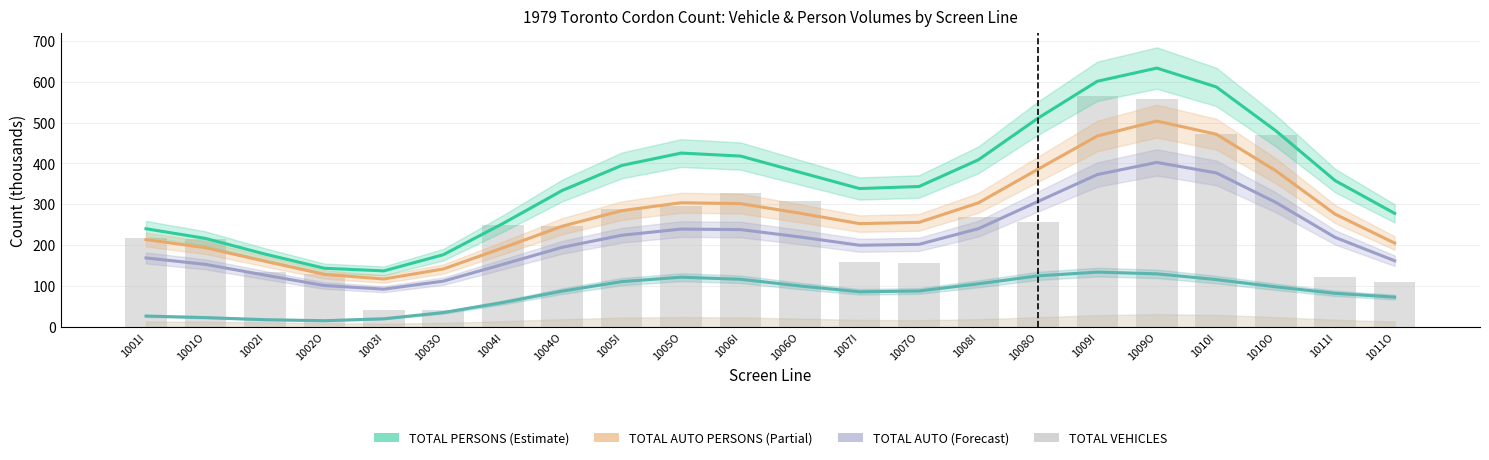

Which series has the largest total across all categories?

TOTAL PERSONS